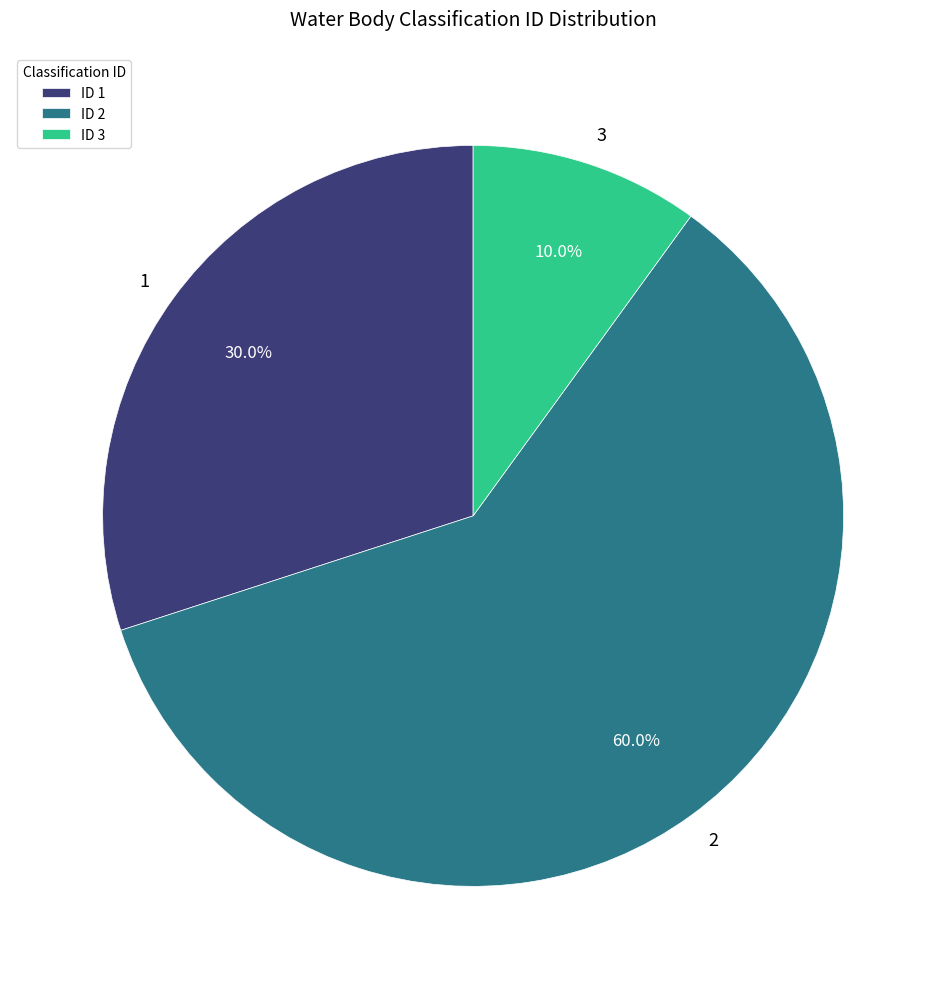

Do 2 and 1 together represent more than half of the pie?

Yes